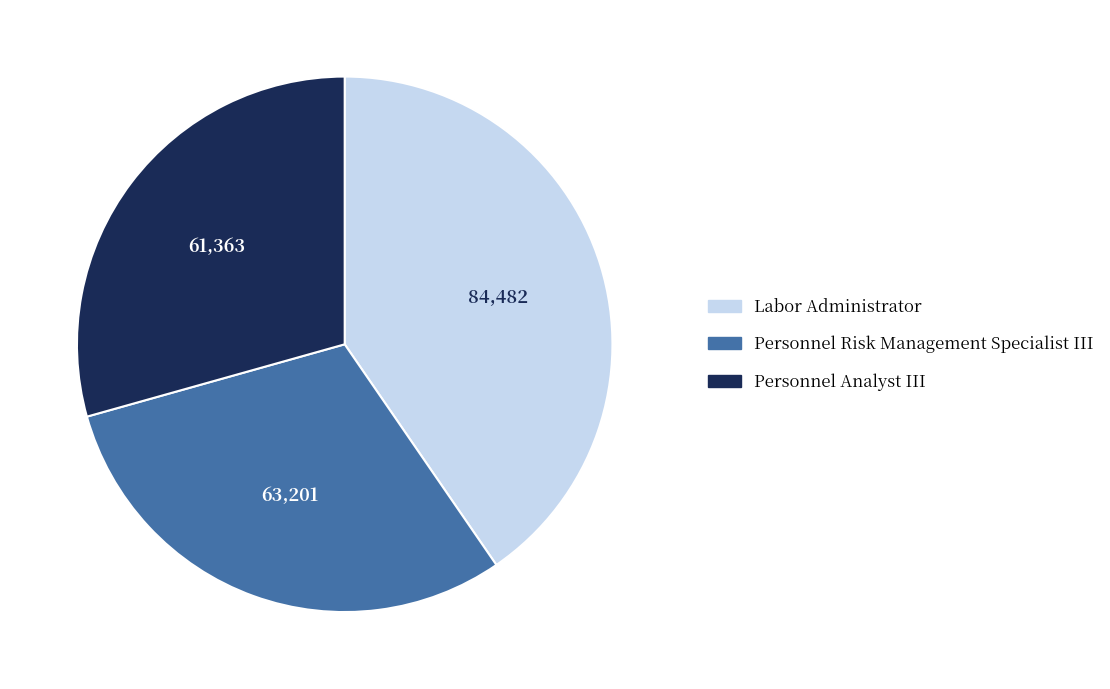

Do Labor Administrator and Personnel Risk Management Specialist III together represent more than half of the pie?

Yes